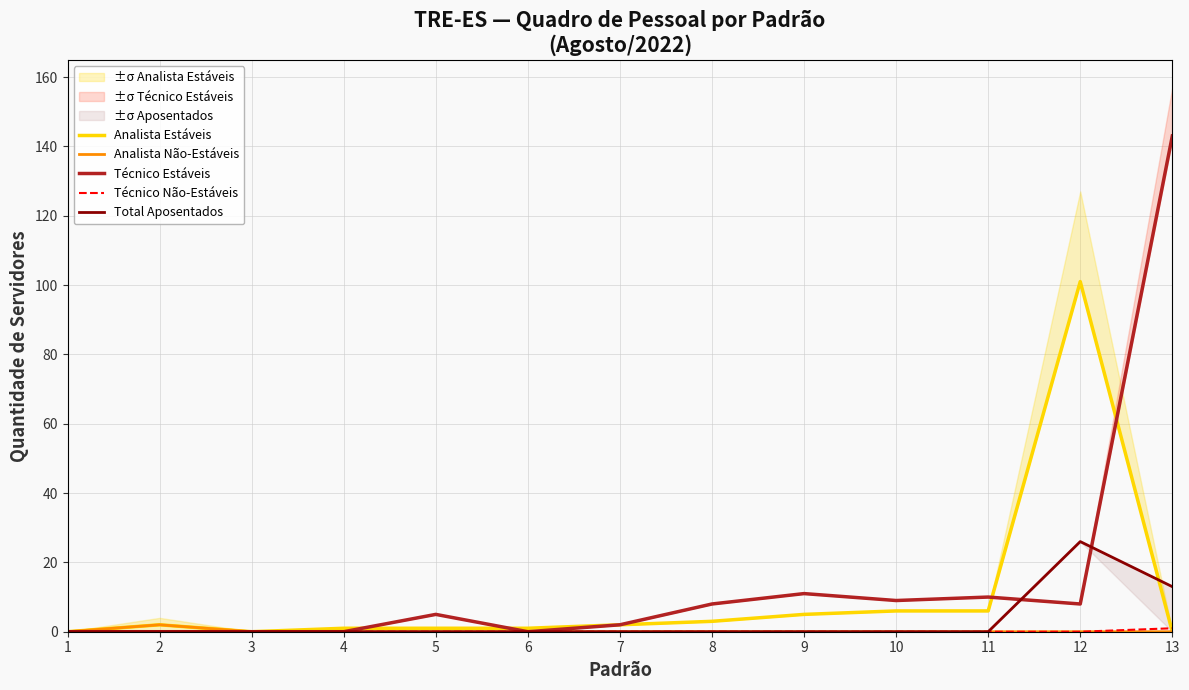

What is the approximate value of Analista Estáveis at 8?

3